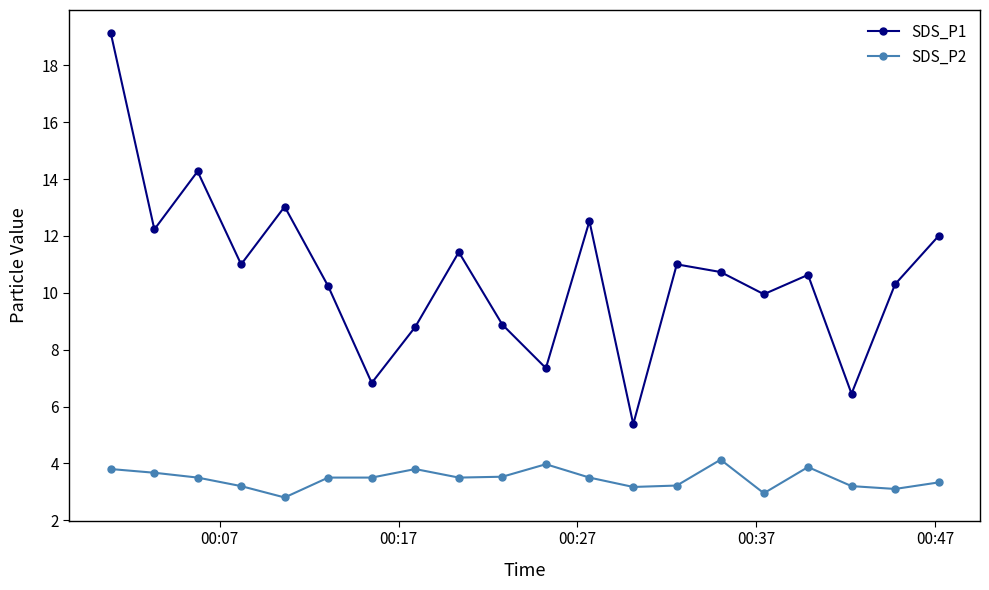

True or false: SDS_P2 has more than 1 points higher than both neighbors.

True